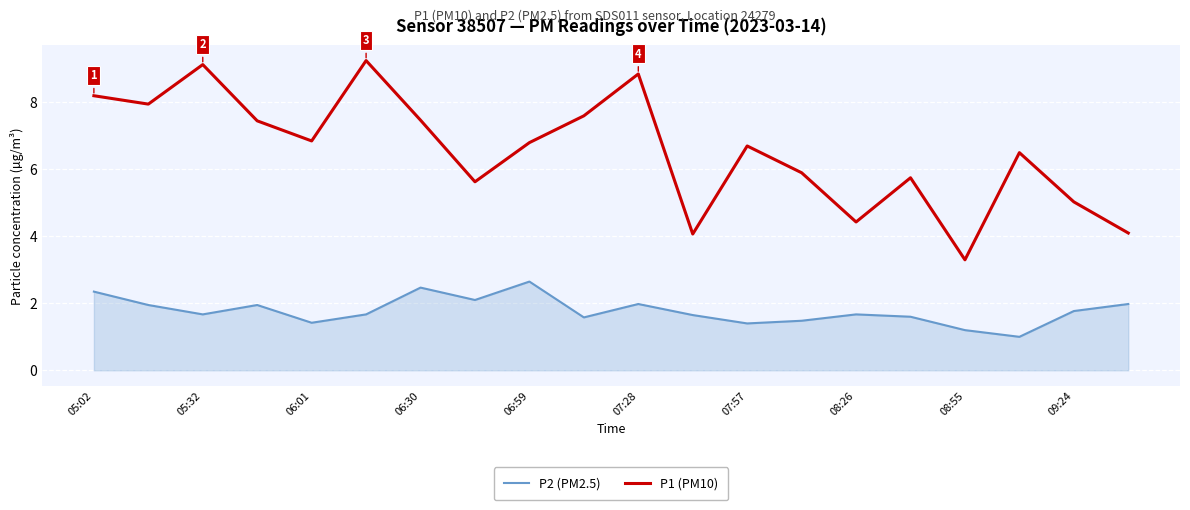

True or false: P1 (PM10) and P2 (PM2.5) intersect in this chart.

False